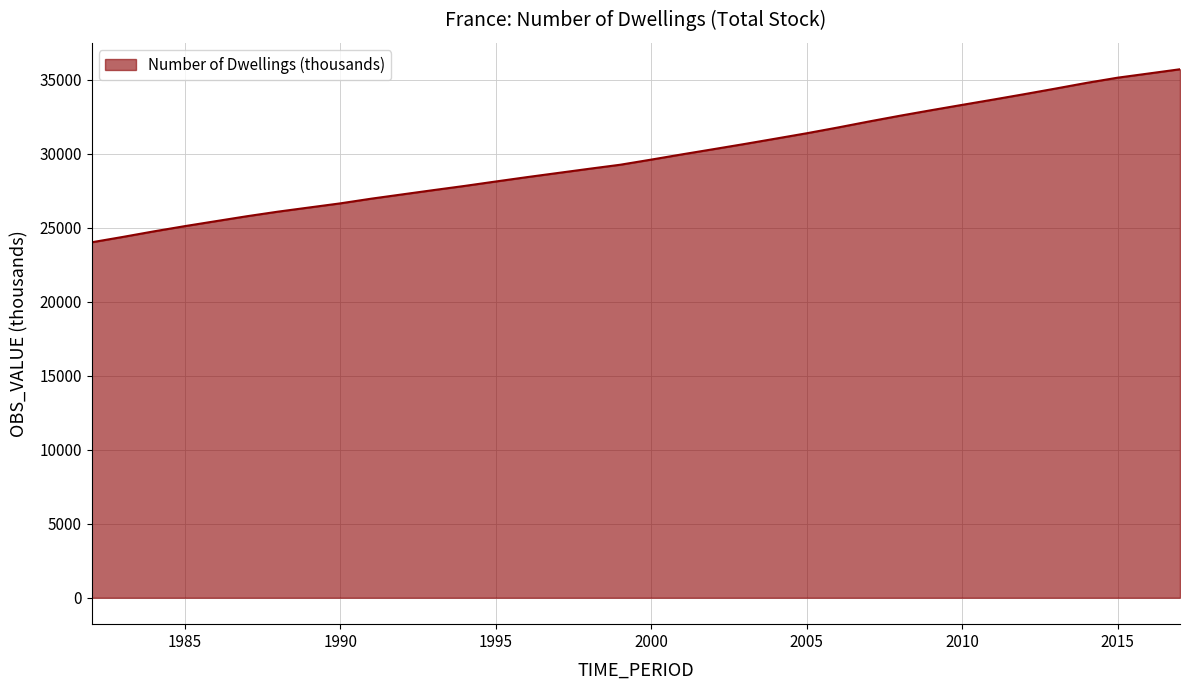

What is the minimum value shown in the chart?

24023